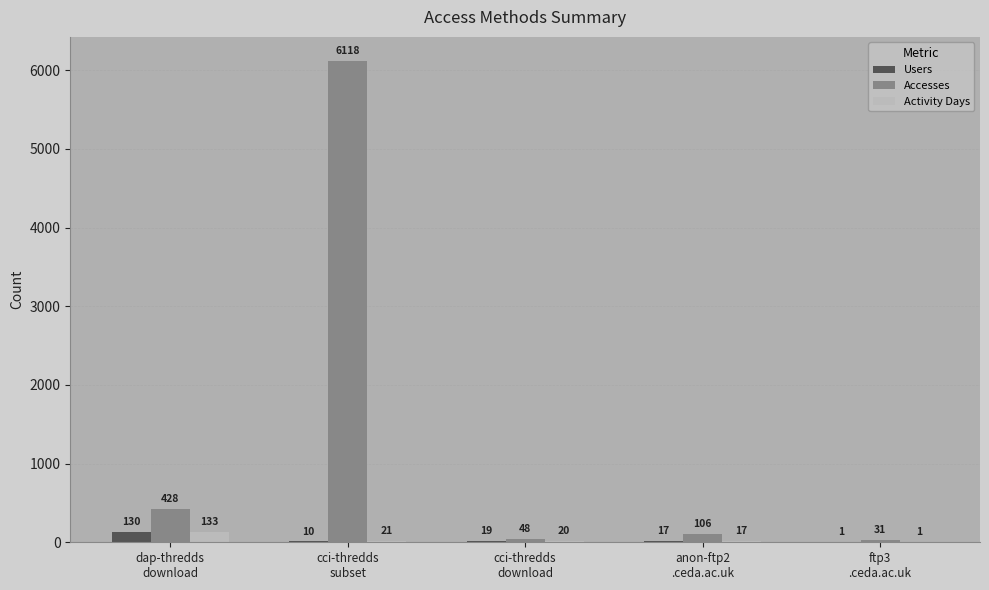

Reading left to right, extract all data points from this chart.

Users: 130	10	19	17	1
Accesses: 428	6118	48	106	31
Activity Days: 133	21	20	17	1